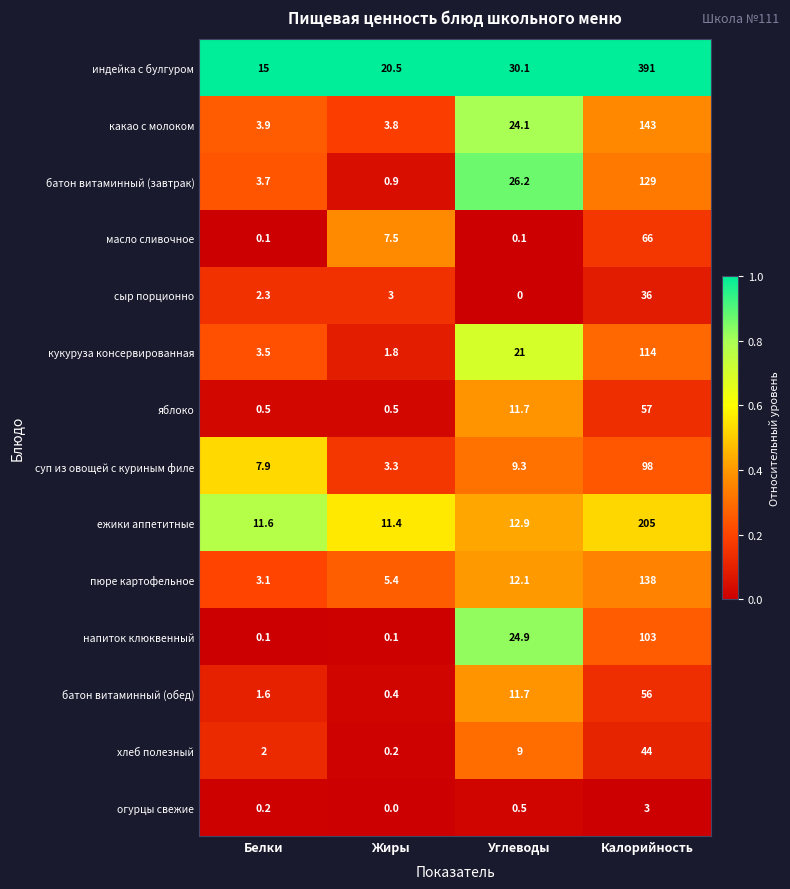

What is the difference between the maximum and minimum values in the масло сливочное series?

65.9